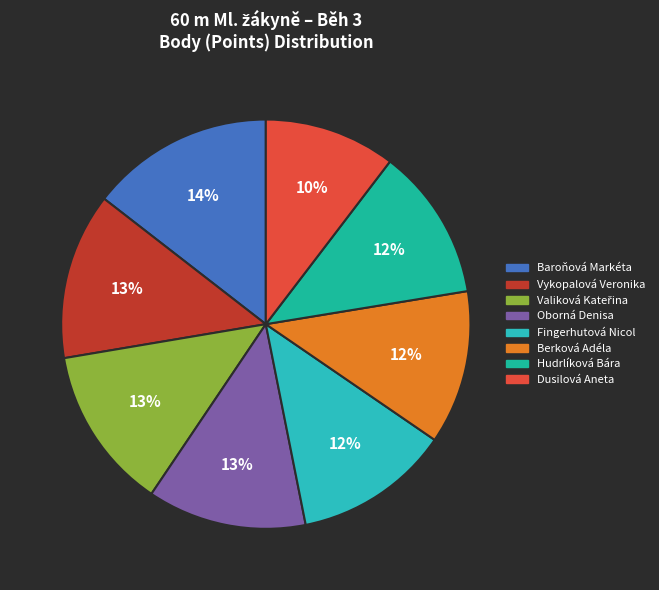

Count the number of slices in the pie.

8